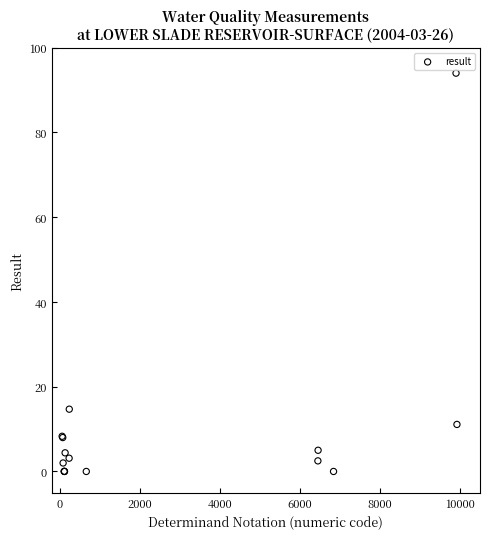

What Y value in the scatter plot is closest to 47?

14.7